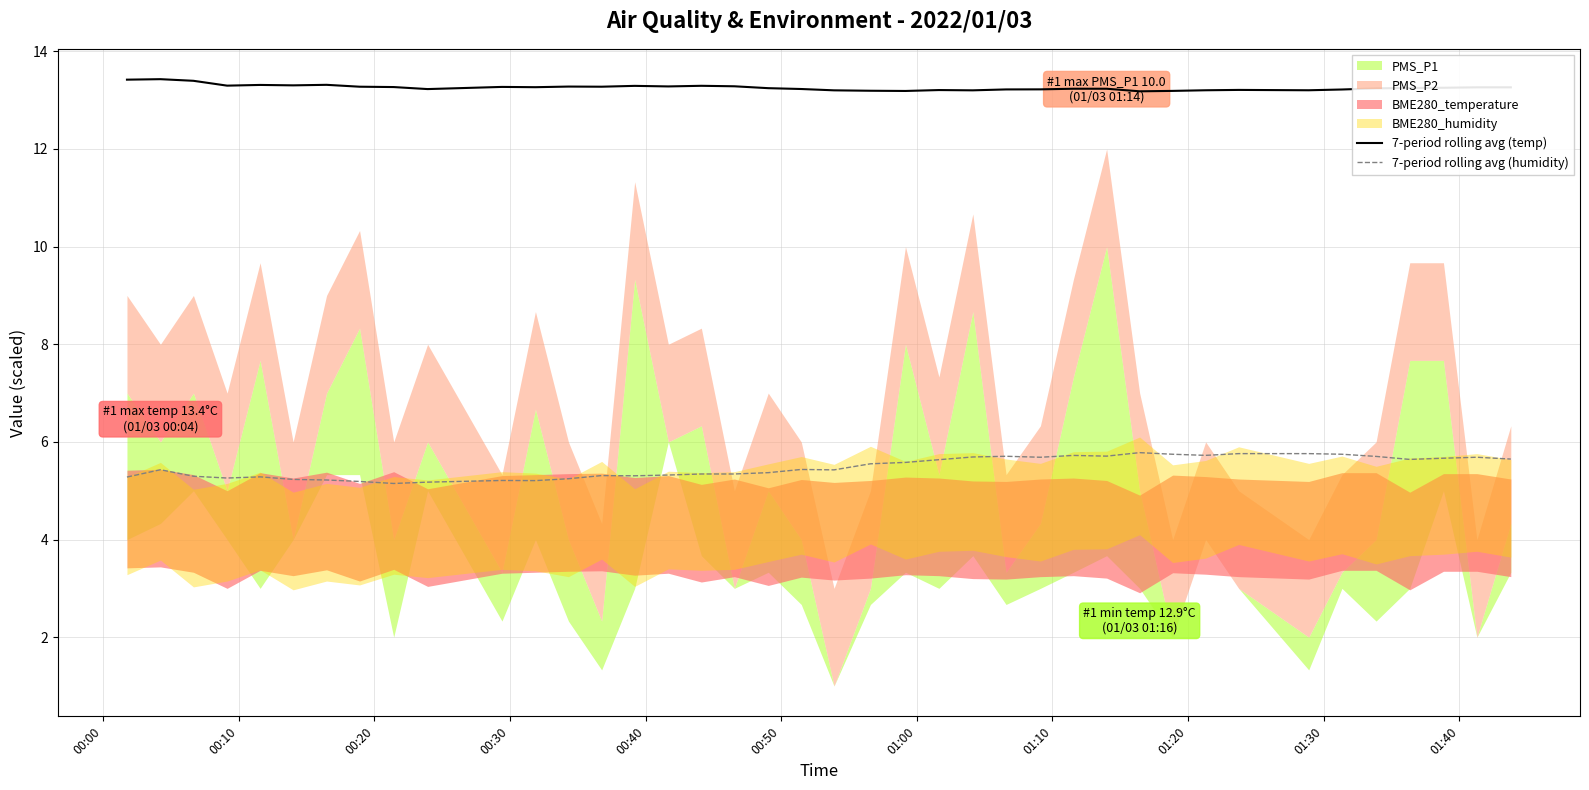

What is the highest value of the 7-period rolling avg (temp) series?

13.4